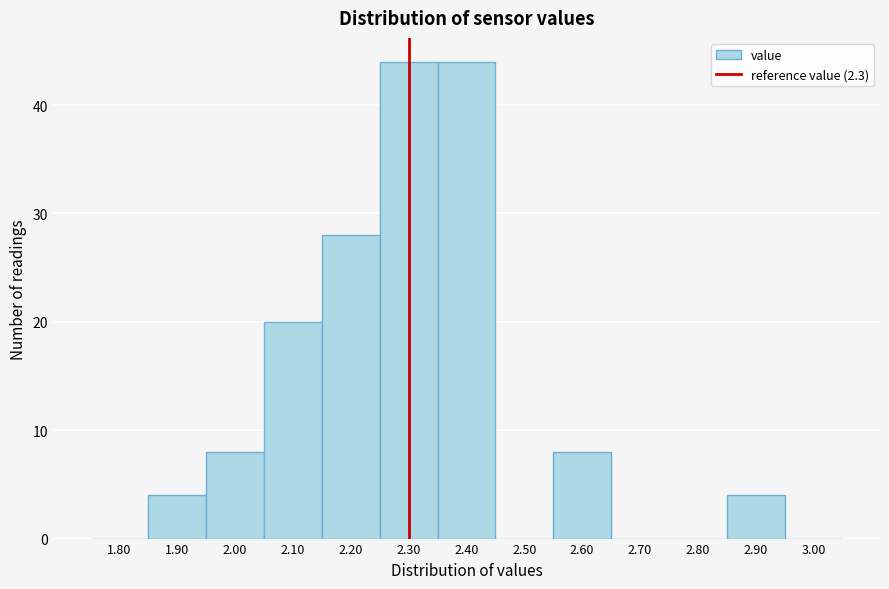

Reading left to right, transcribe this chart: for each bar, give the range it covers on the x-axis and its height. The values are not printed on the chart, so give them approximately, as read against the axis.

1.75 to 1.85: 0
1.85 to 1.95: 4
1.95 to 2.05: 8
2.05 to 2.15: 20
2.15 to 2.25: 28
2.25 to 2.35: 44
2.35 to 2.45: 44
2.45 to 2.55: 0
2.55 to 2.65: 8
2.65 to 2.75: 0
2.75 to 2.85: 0
2.85 to 2.95: 4
2.95 to 3.05: 0